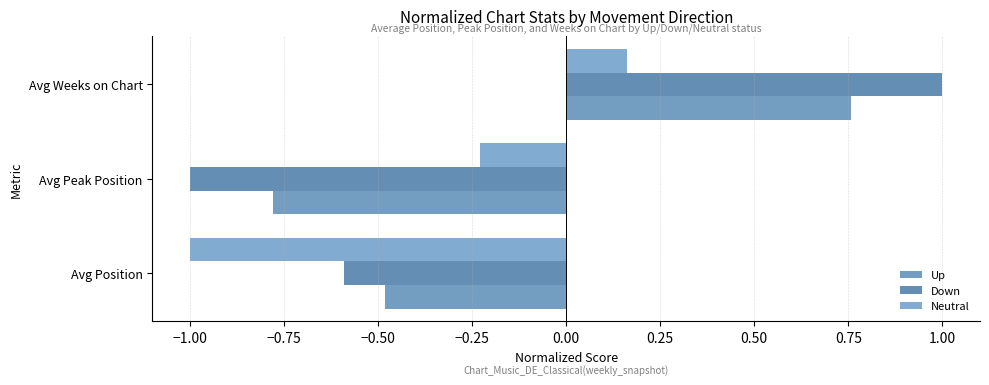

What is the highest value of the Up series?

0.8